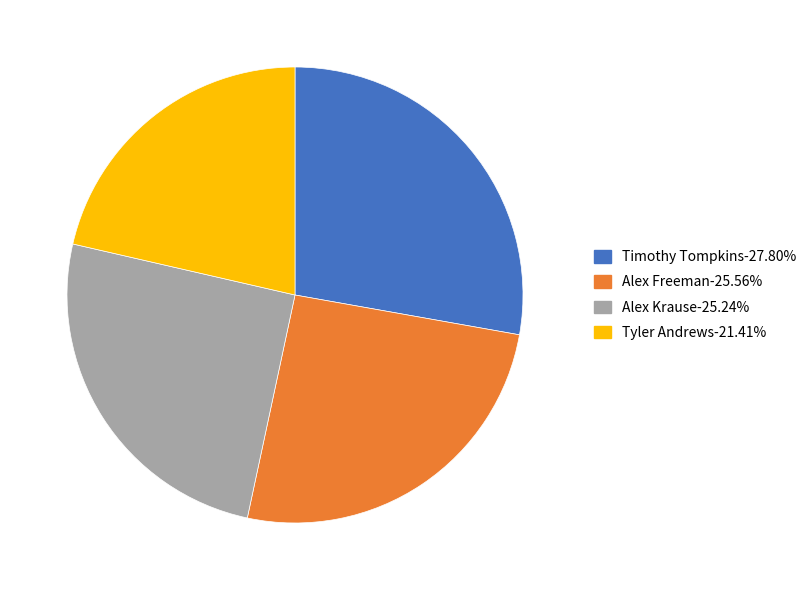

Do Alex Freeman and Timothy Tompkins together represent more than half of the pie?

Yes